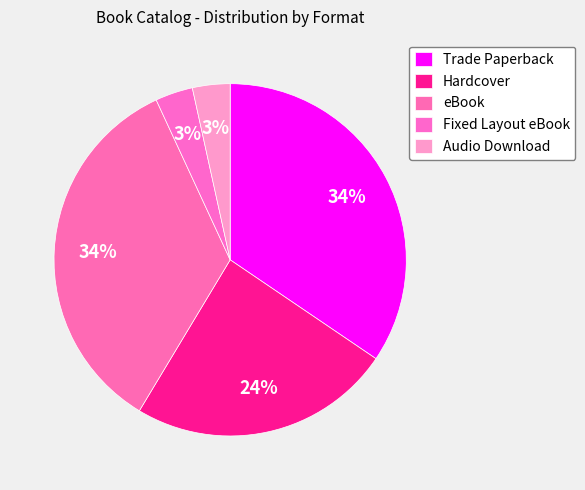

The Audio Download slice represents 3% of the pie. True or false?

True